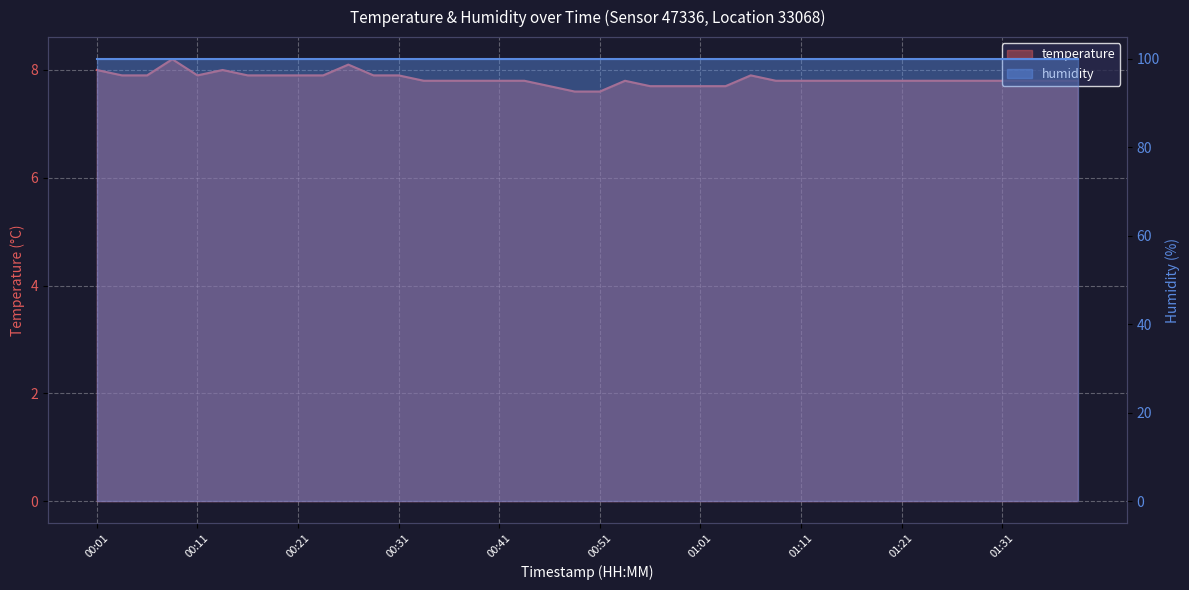

Which has a higher value, 00:33 or 00:38?

00:33